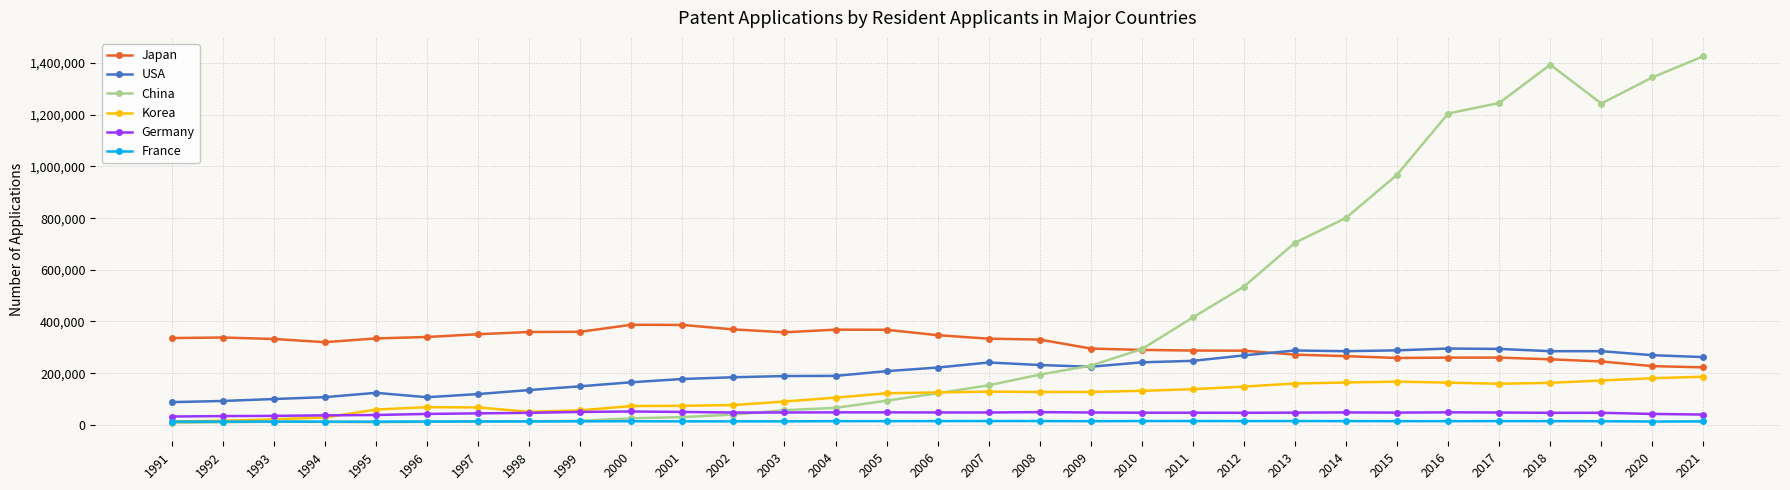

Is it true that France equals 13592 at 1999?

True